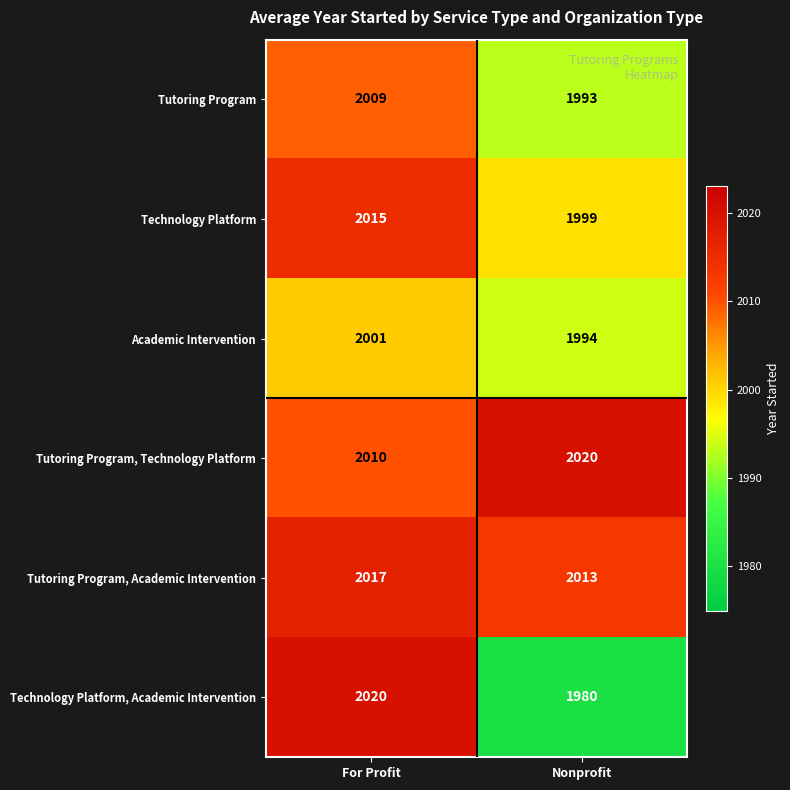

Which series changed the most between For Profit and Nonprofit?

Technology Platform, Academic Intervention